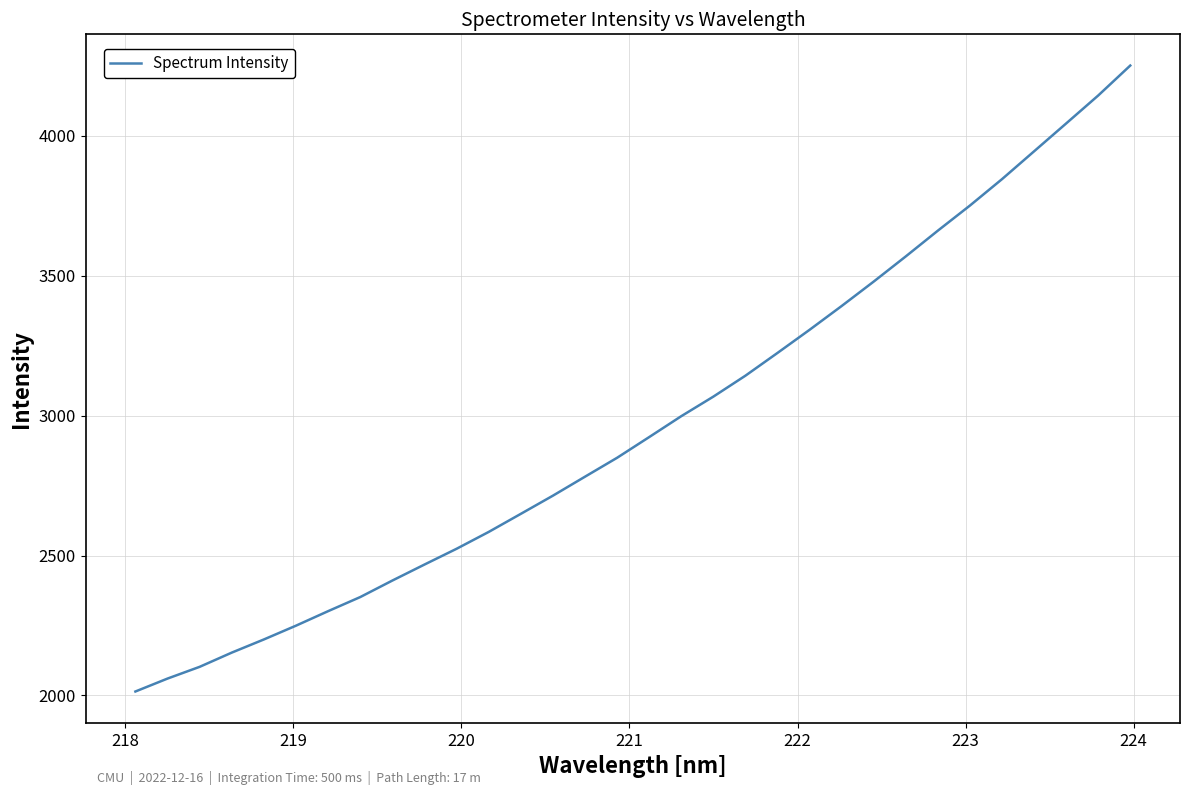

What is the greatest value displayed?

4250.6